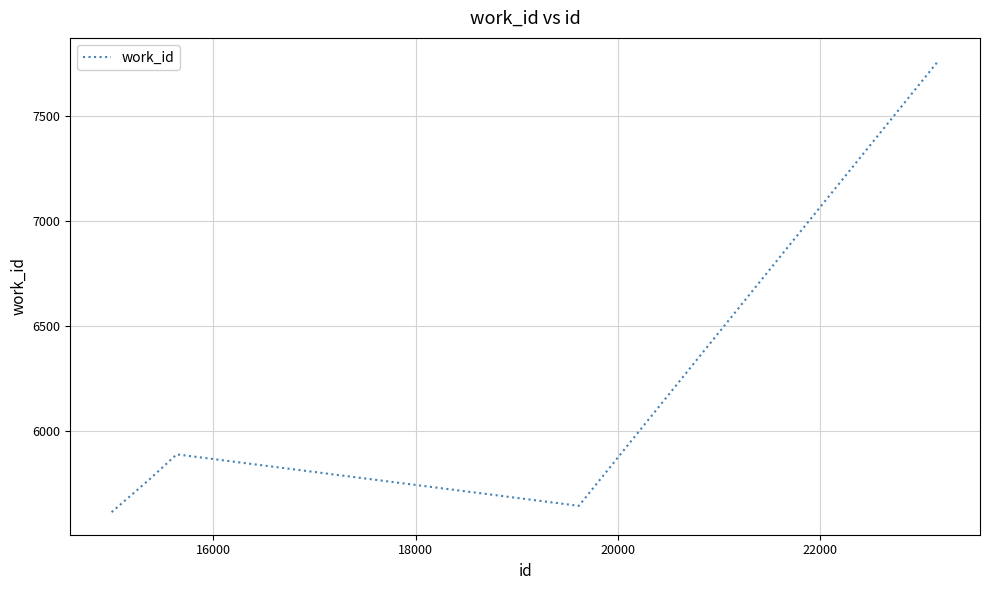

What is the minimum value shown in the chart?

5612